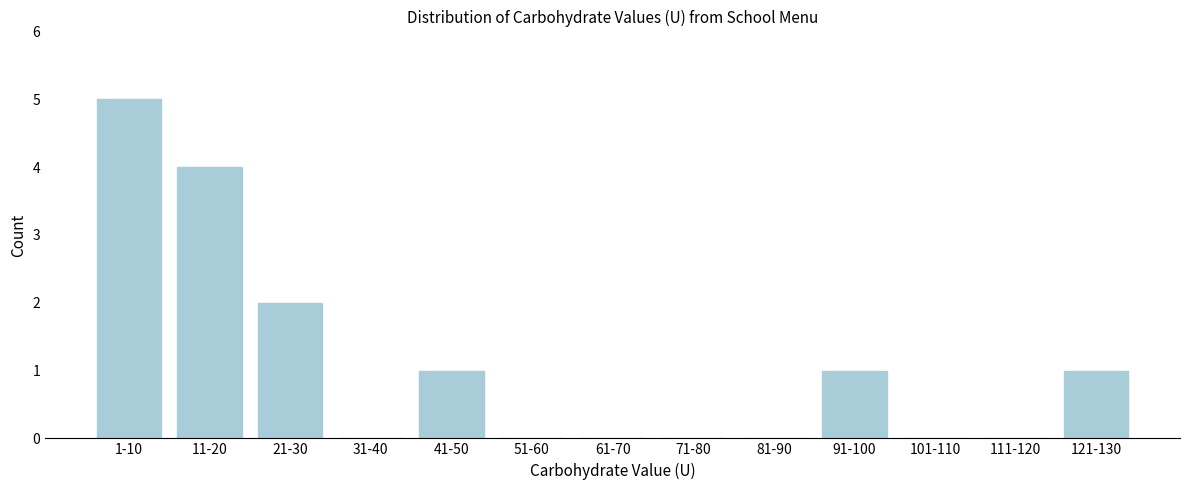

Reading left to right, transcribe all the data shown in this chart.

1-10=5	11-20=4	21-30=2	31-40=0	41-50=1	51-60=0	61-70=0	71-80=0	81-90=0	91-100=1	101-110=0	111-120=0	121-130=1